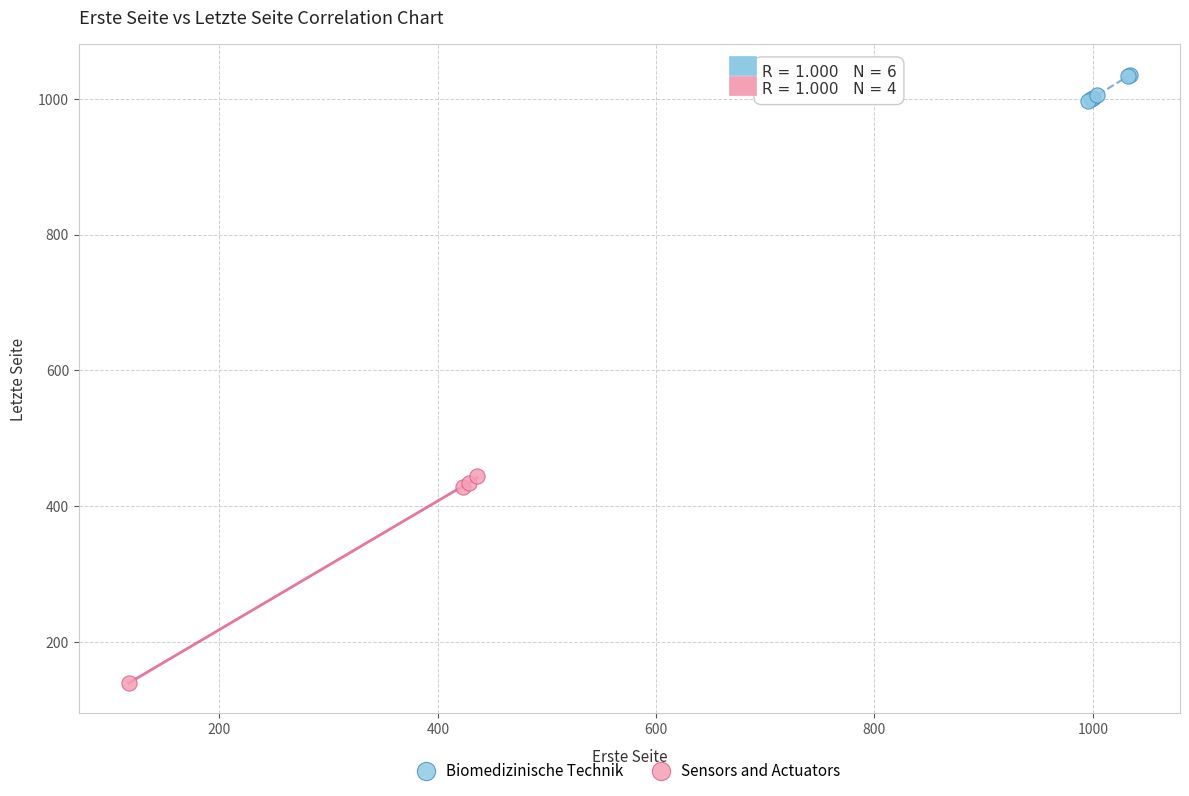

Which series reaches the maximum Y coordinate?

Biomedizinische Technik